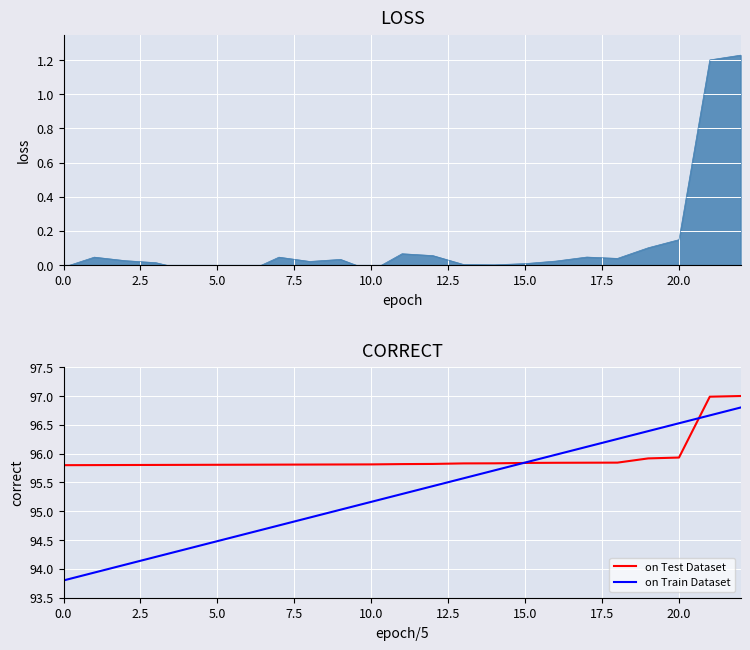

The value of on Test Dataset at 17 is 167.8. True or false?

False